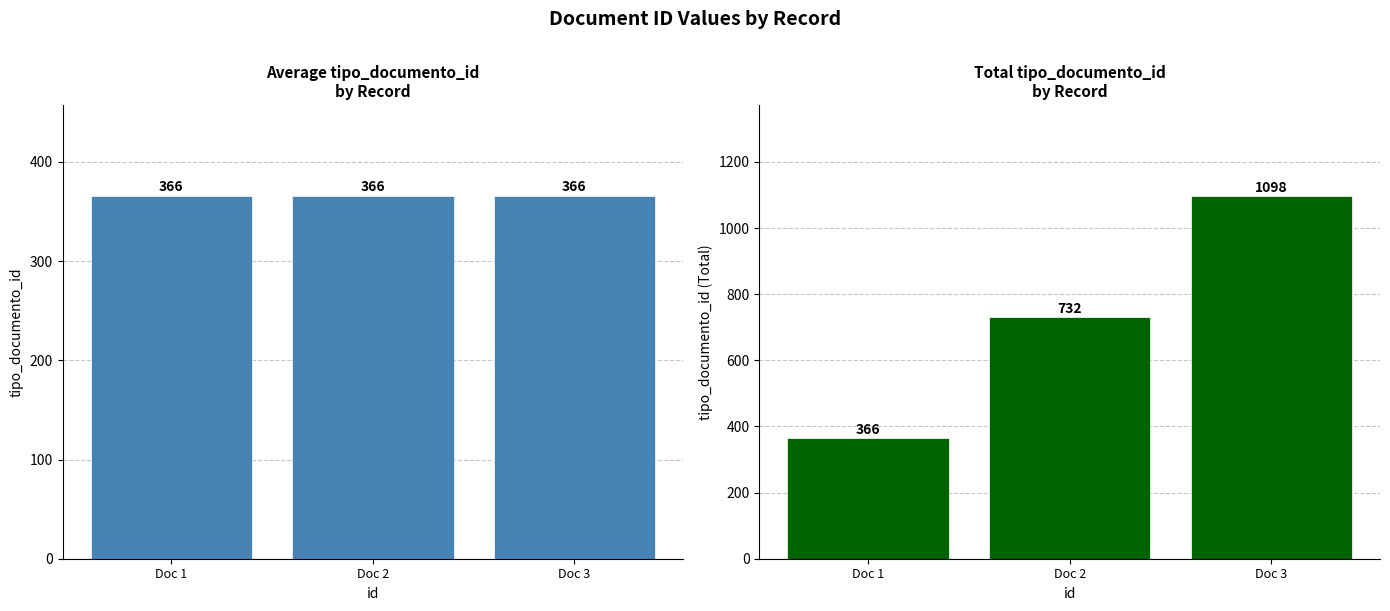

Reading left to right, what are all the values shown in this chart?

tipo_documento_id: 366	366	366
tipo_documento_id (Total): 366	732	1098